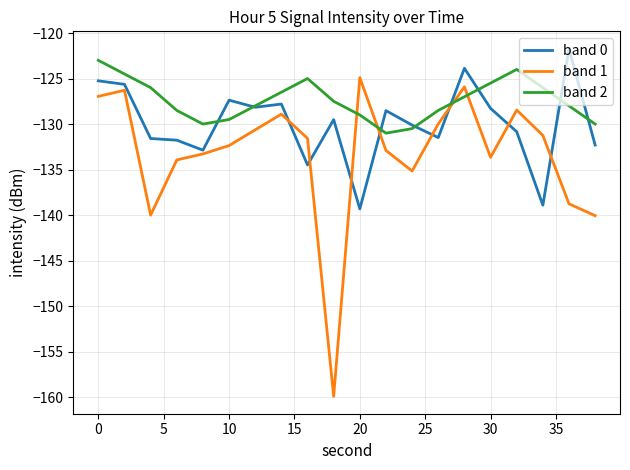

True or false: band 1 has more than 1 points higher than both neighbors.

True